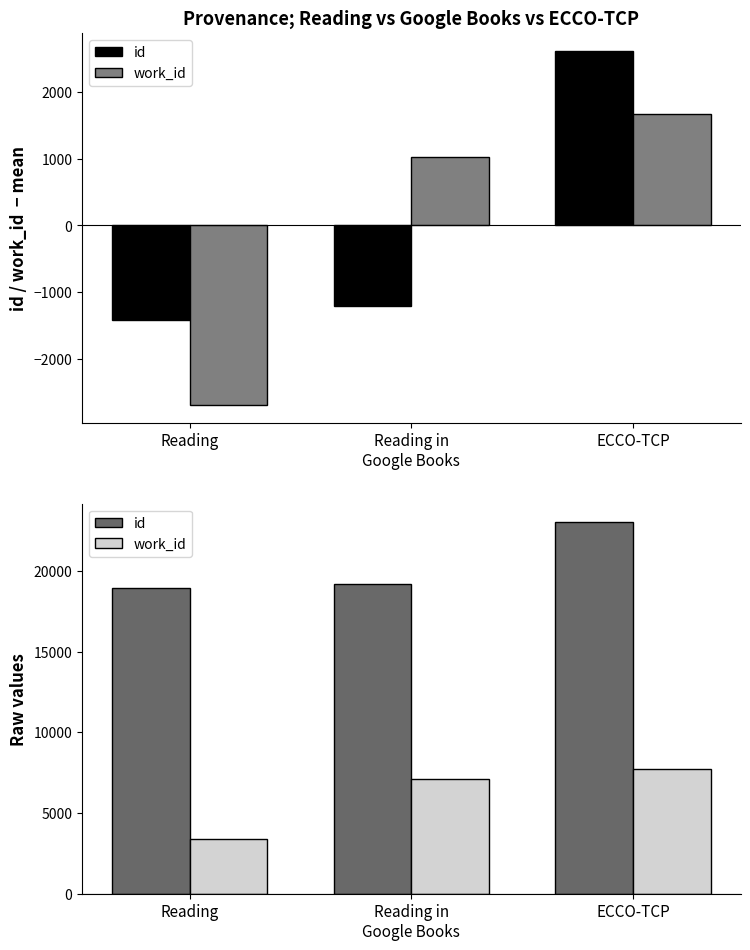

How many data points in work_id are above 7094?

1